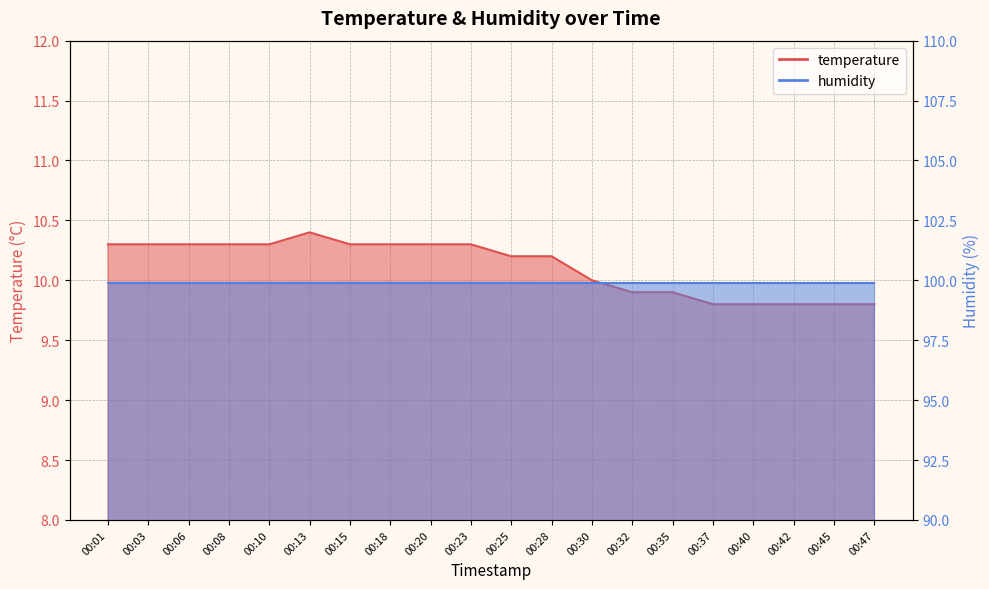

Read the value at 00:30.

10.0